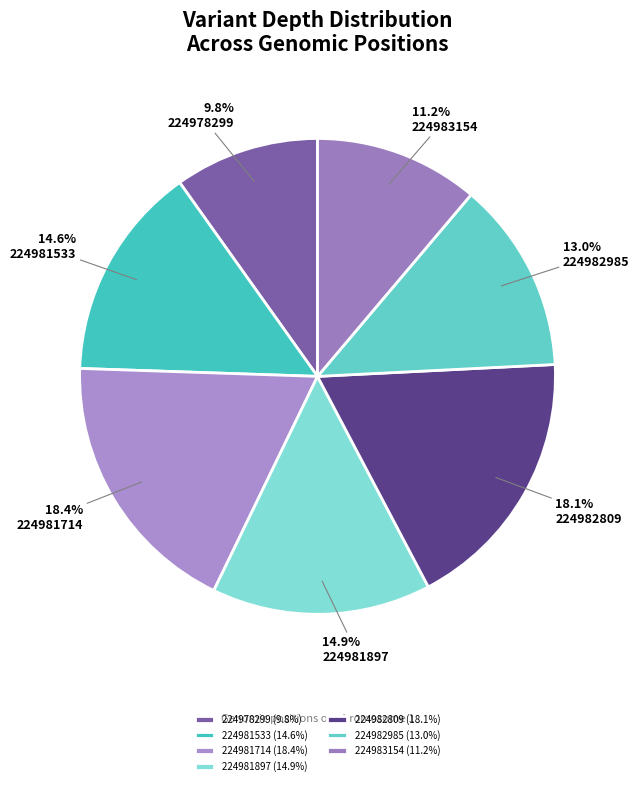

What is the ratio of the value at 224981533 to the value at 224982985?

1.1